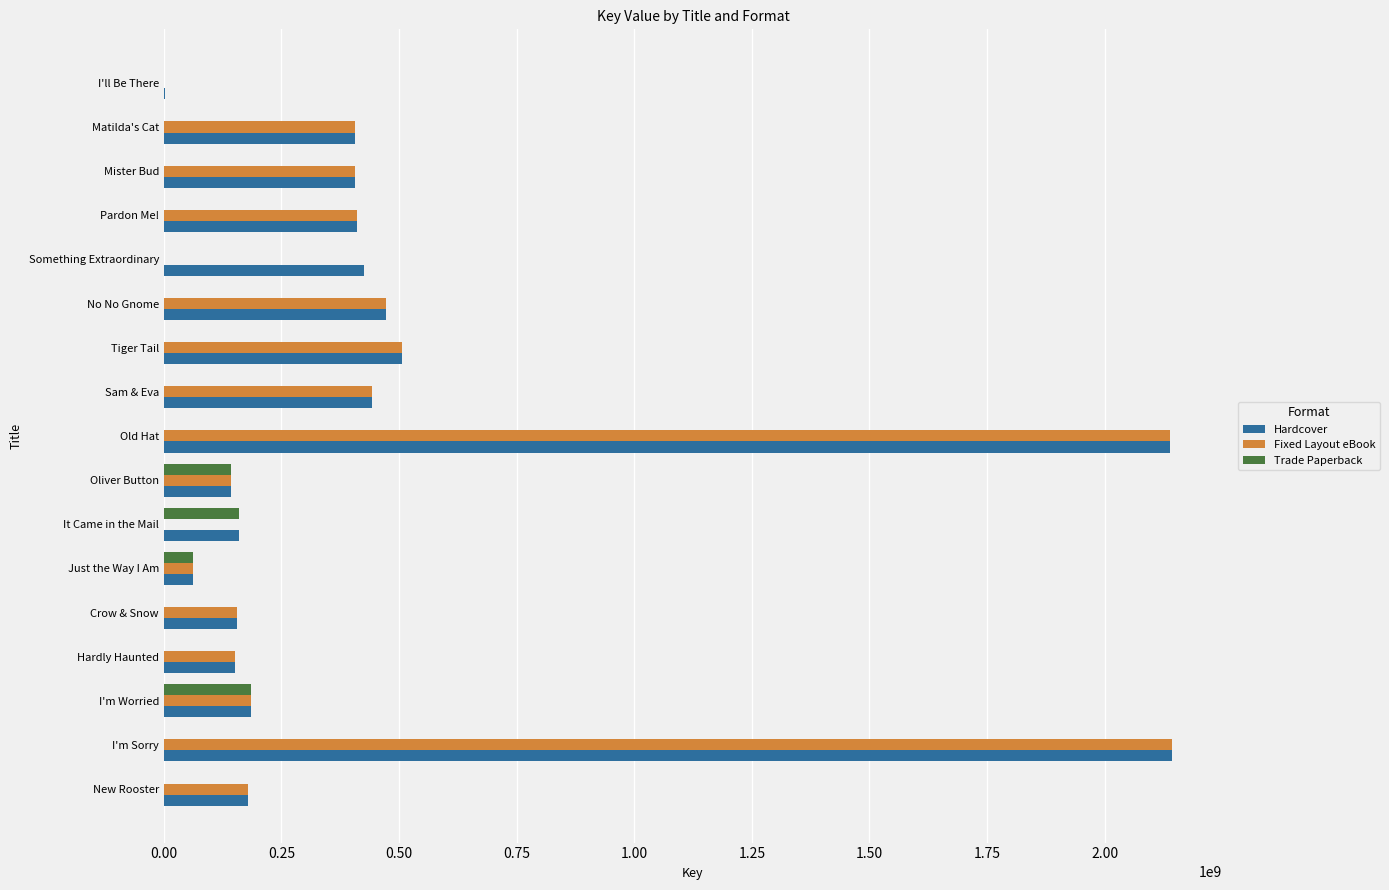

What is the sum of the Trade Paperback values at Crow & Snow and Oliver Button?

143155240